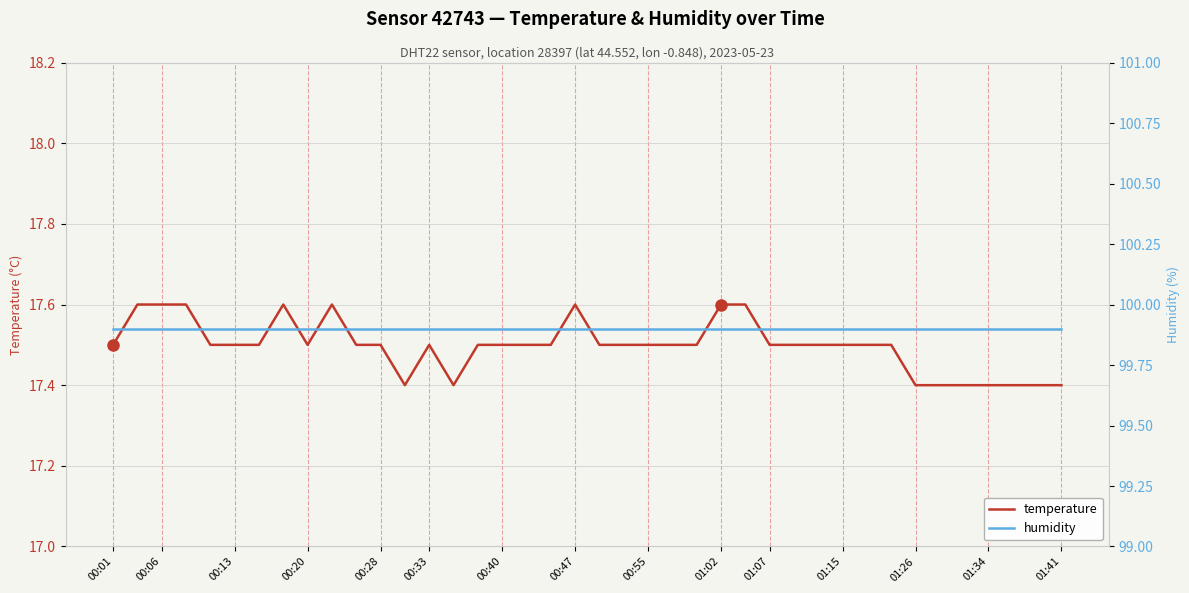

What is the maximum value shown in the chart?

99.9